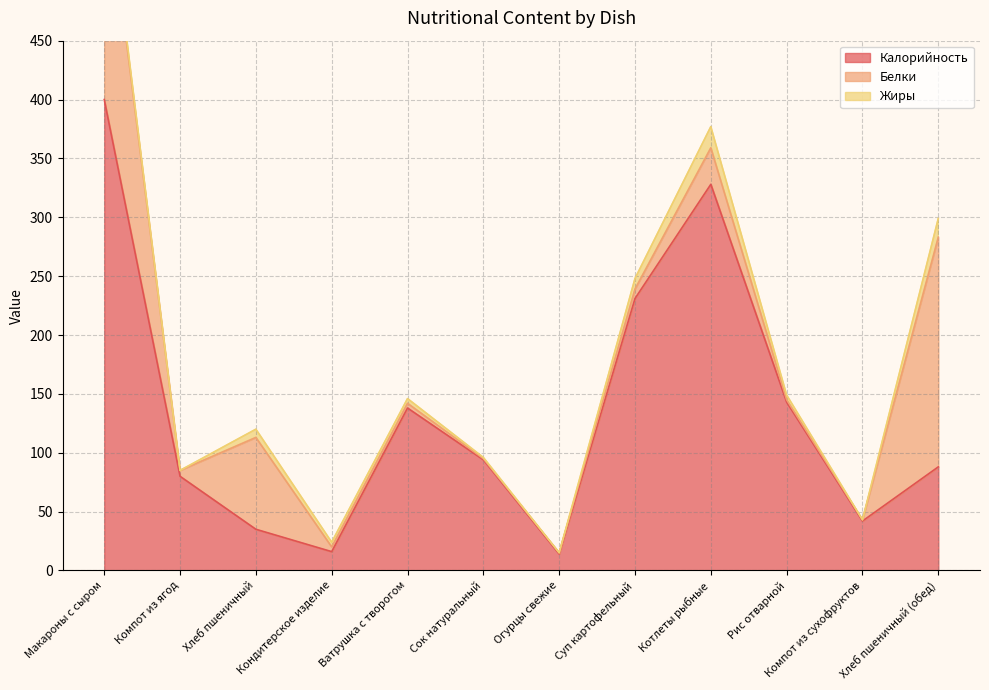

What are all the series names shown in the legend?

Калорийность, Белки, Жиры